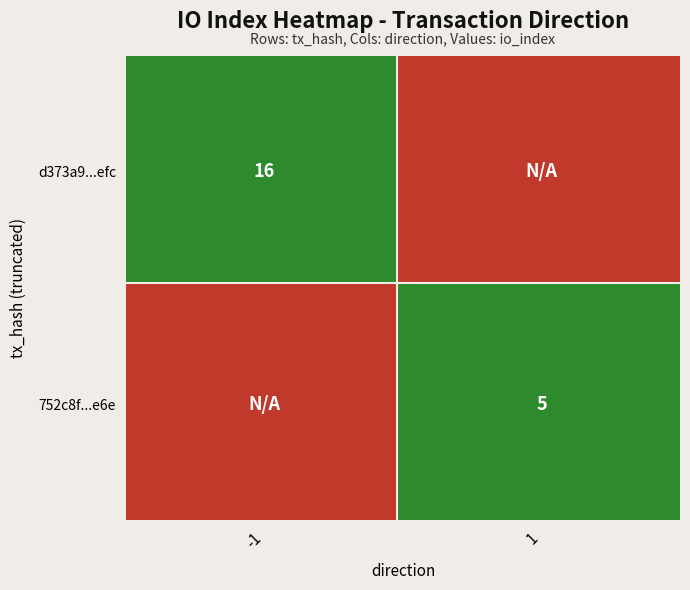

Which series has the largest range (max minus min)?

d373a9dfc3983ad9b4e2b3a1ee741c61c6f7efc